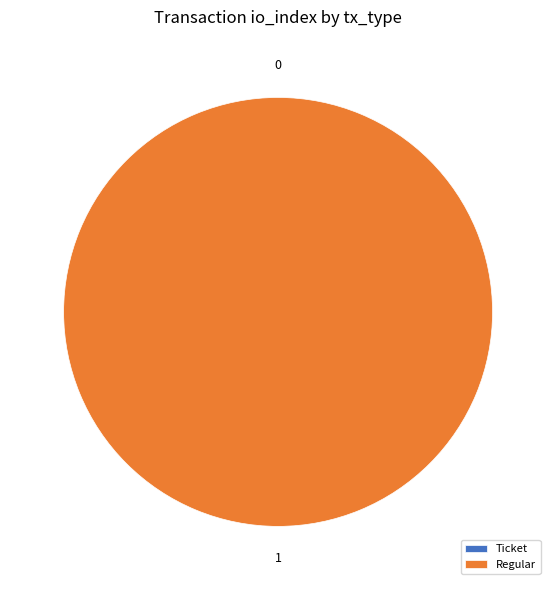

What portion of the pie excludes Ticket?

100.0%